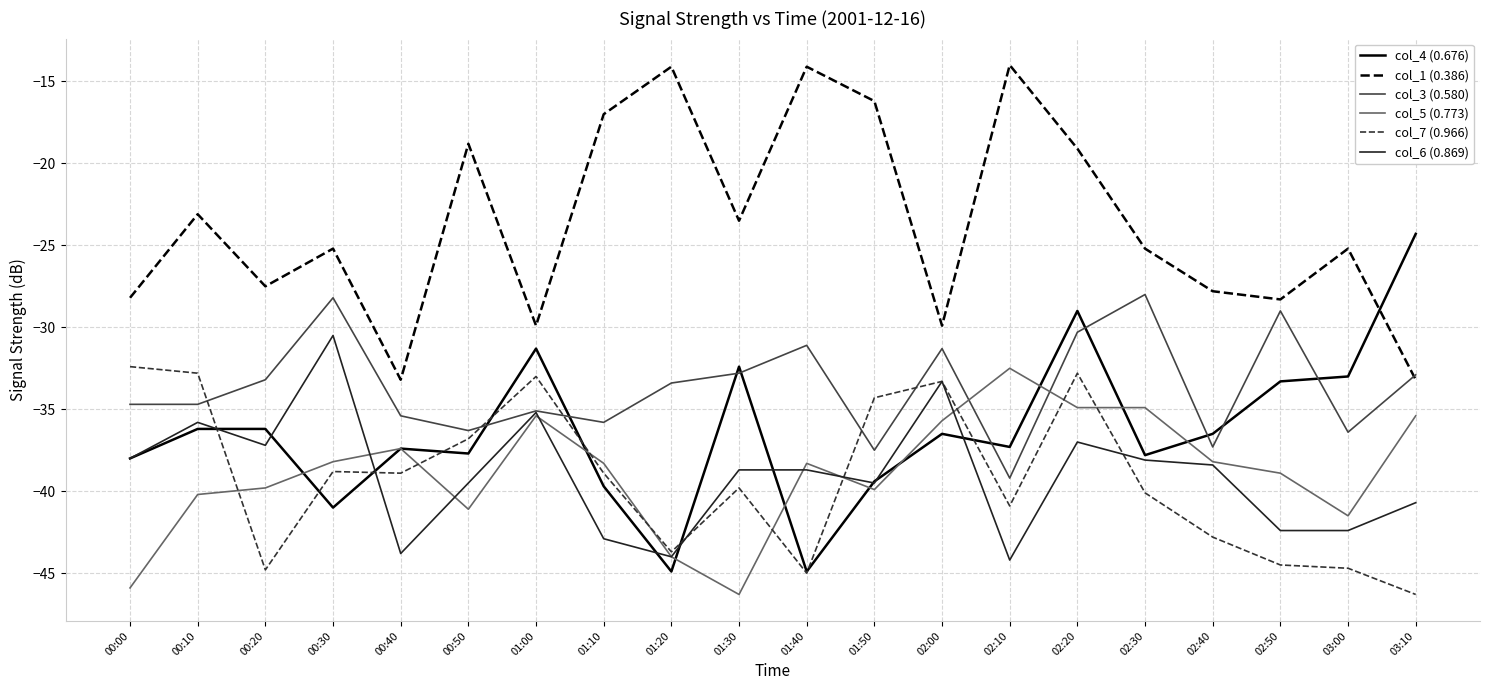

How many lines are shown in the chart?

6